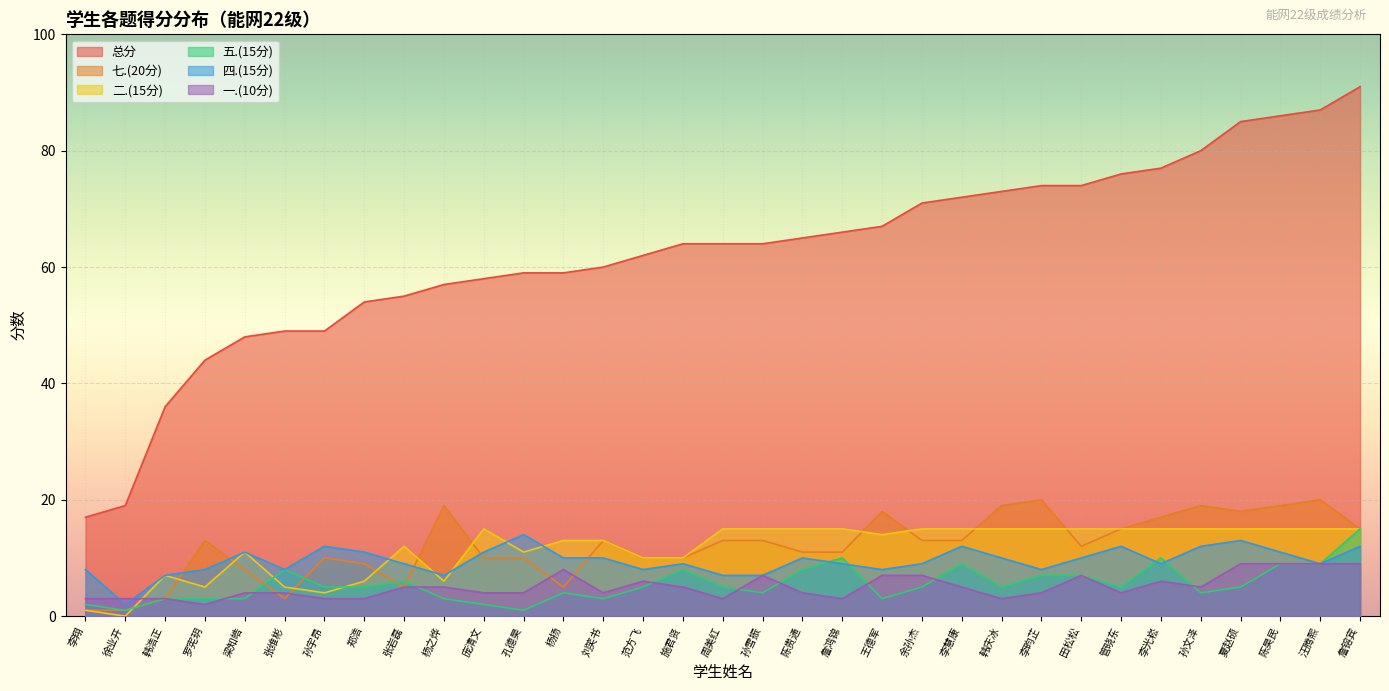

How many lines are shown in the chart?

6